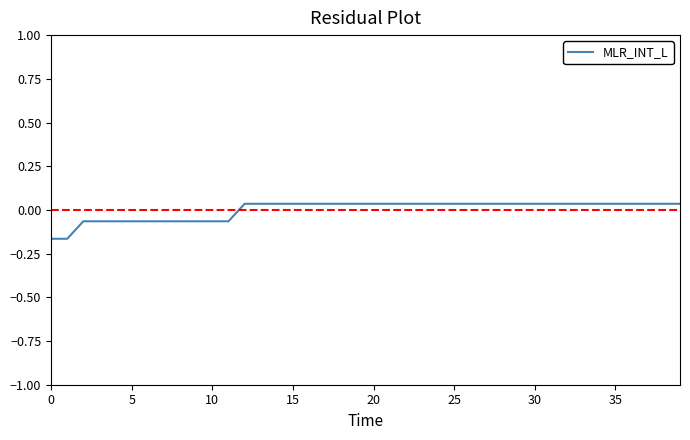

Does the chart display data point markers on the line(s)?

No